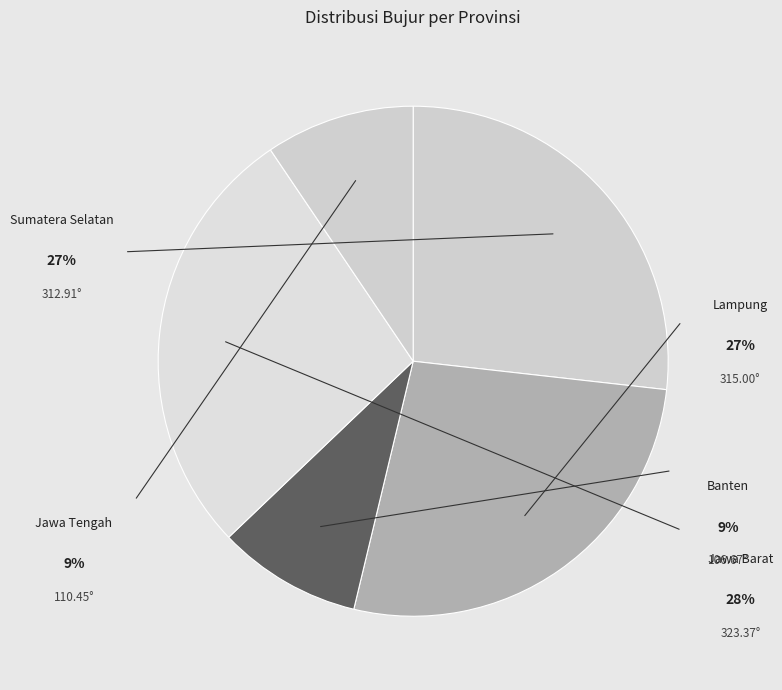

Is there a majority slice in this chart?

No